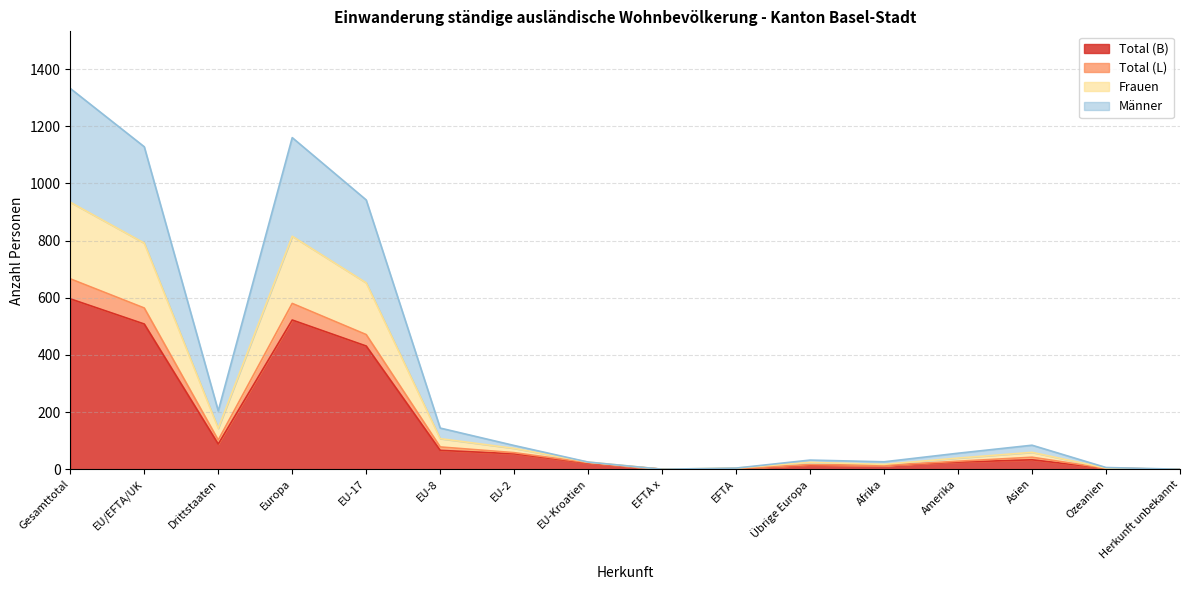

What is the approximate value of Männer at Drittstaaten, to the nearest 100?

100